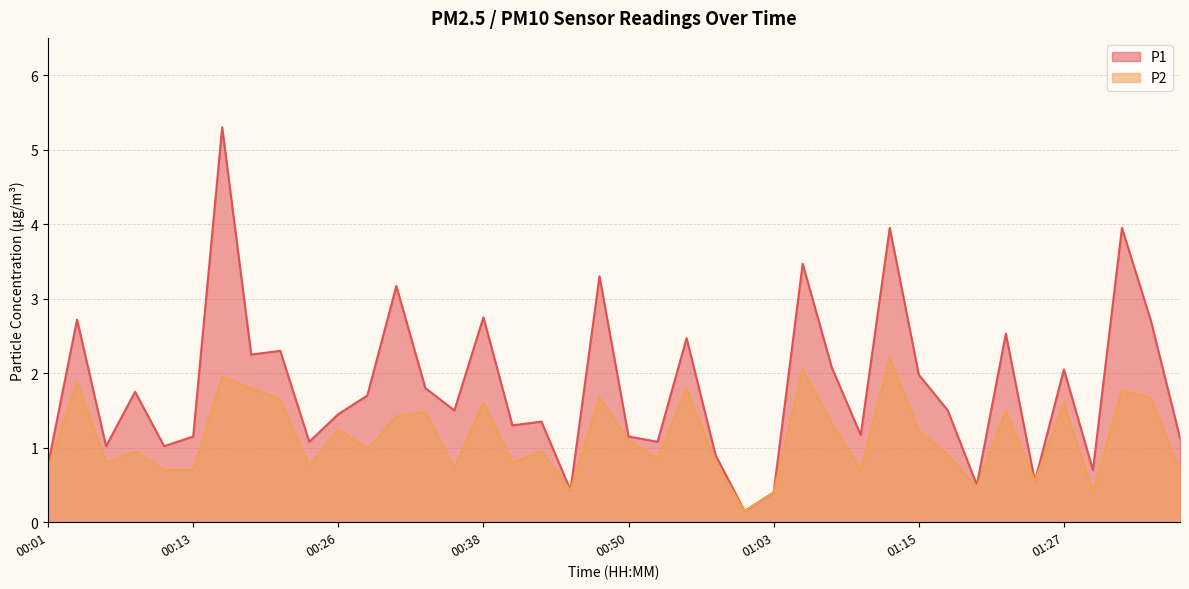

Where is P2 nearest to the value 1?

00:28